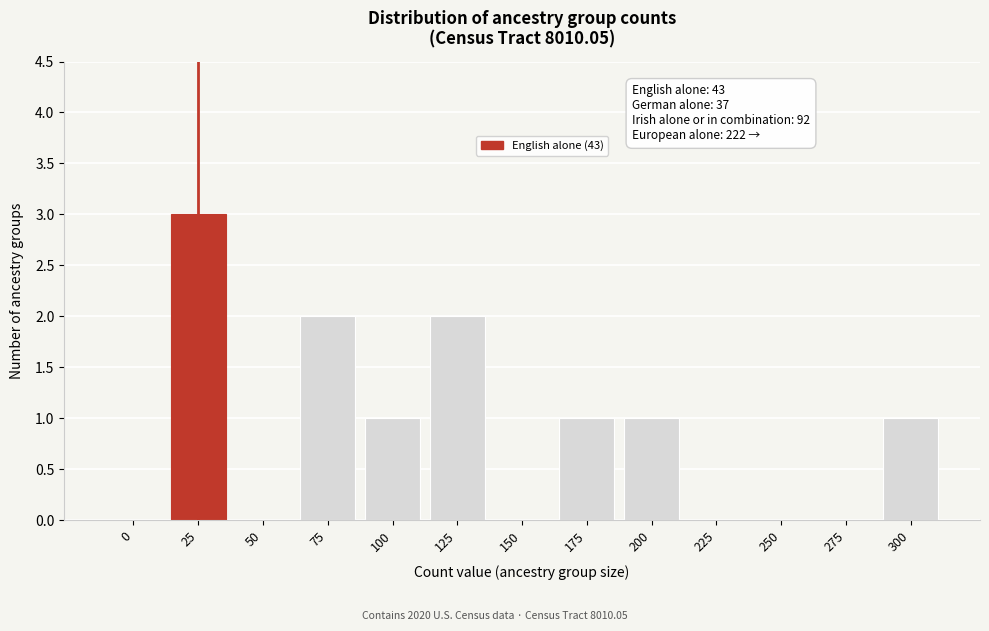

Reading right to left, what are all the values shown in this chart?

300=1	275=0	250=0	225=0	200=1	175=1	150=0	125=2	100=1	75=2	50=0	25=3	0=0